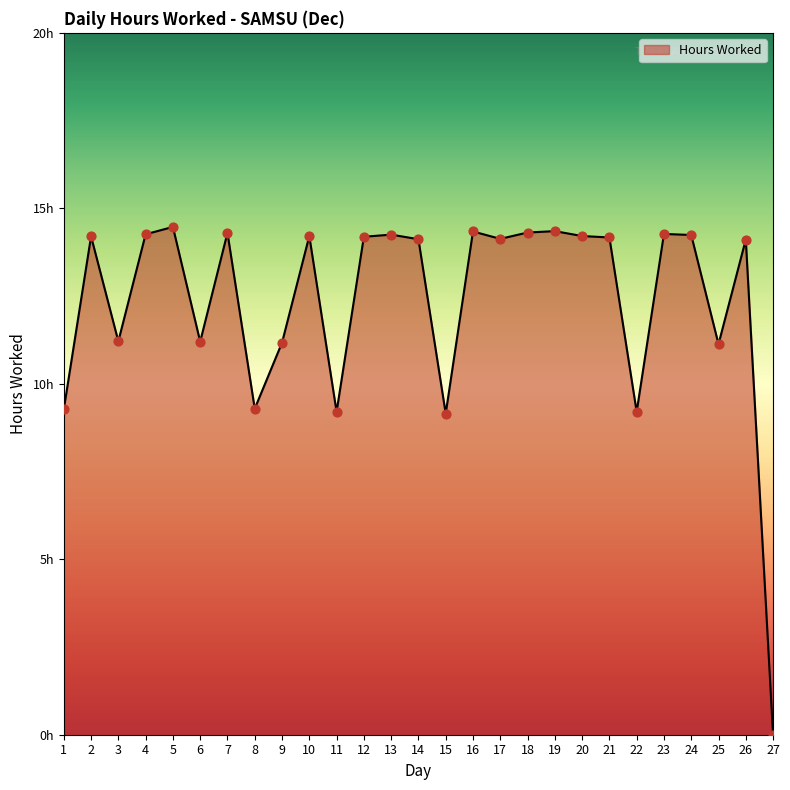

Between 21 and 27, which is larger?

21